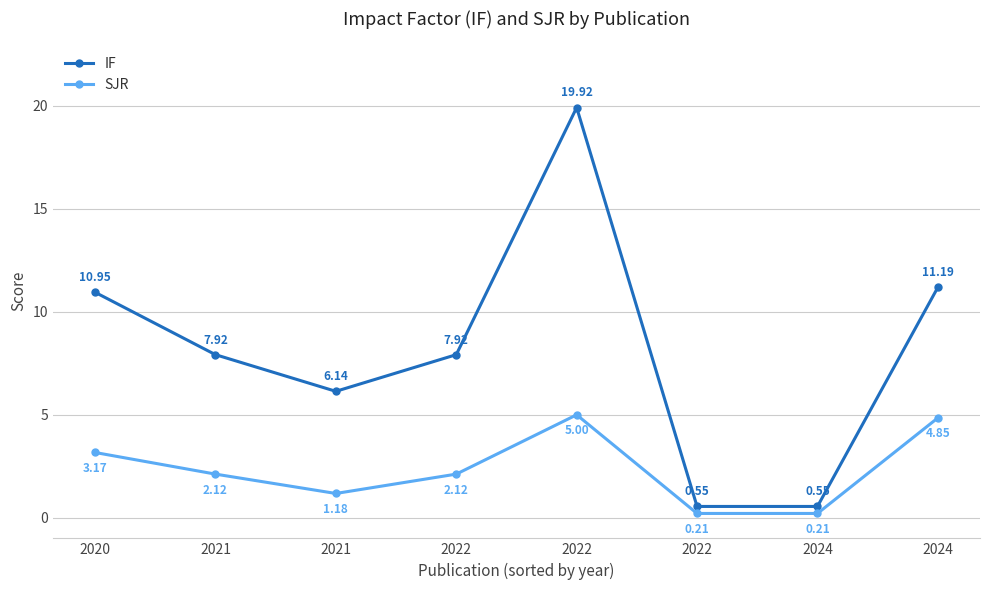

How many data points in IF are less than 7?

3